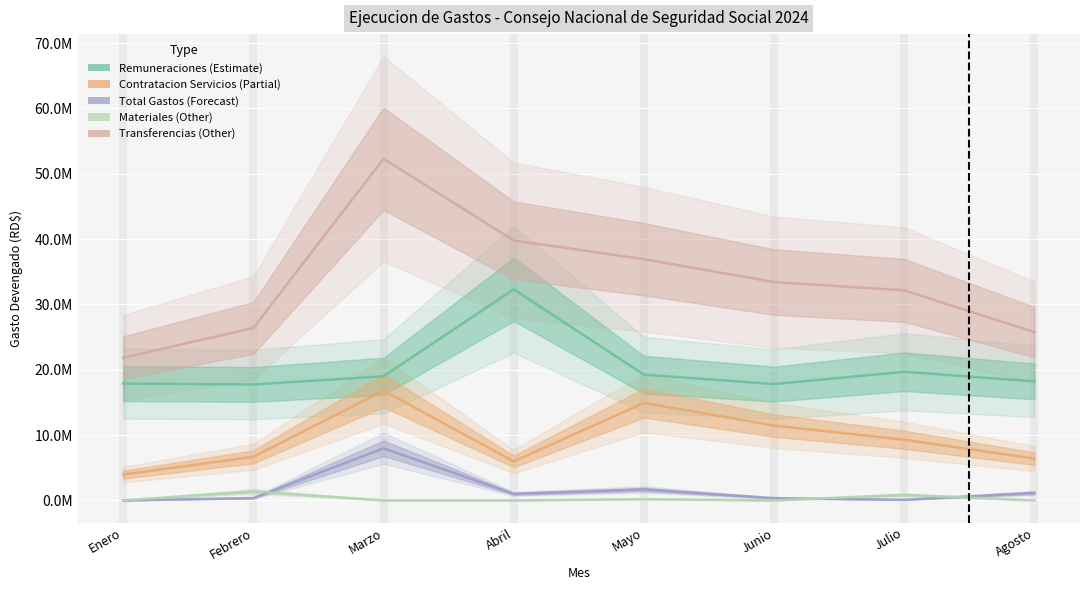

List the labels in order of Total Gastos value, smallest first.

Enero, Agosto, Febrero, Julio, Junio, Mayo, Abril, Marzo